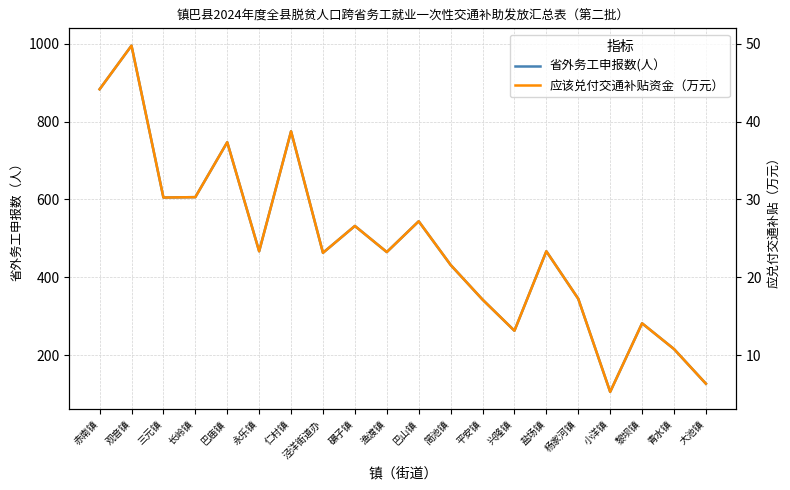

Does the chart display data point markers on the line(s)?

No